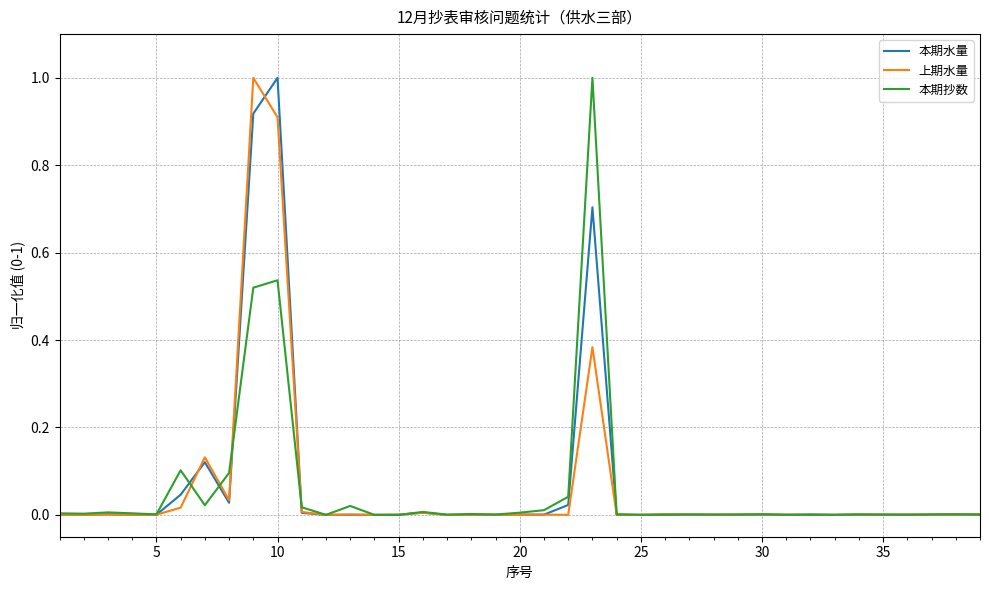

What is the maximum value shown in the chart?

1.0